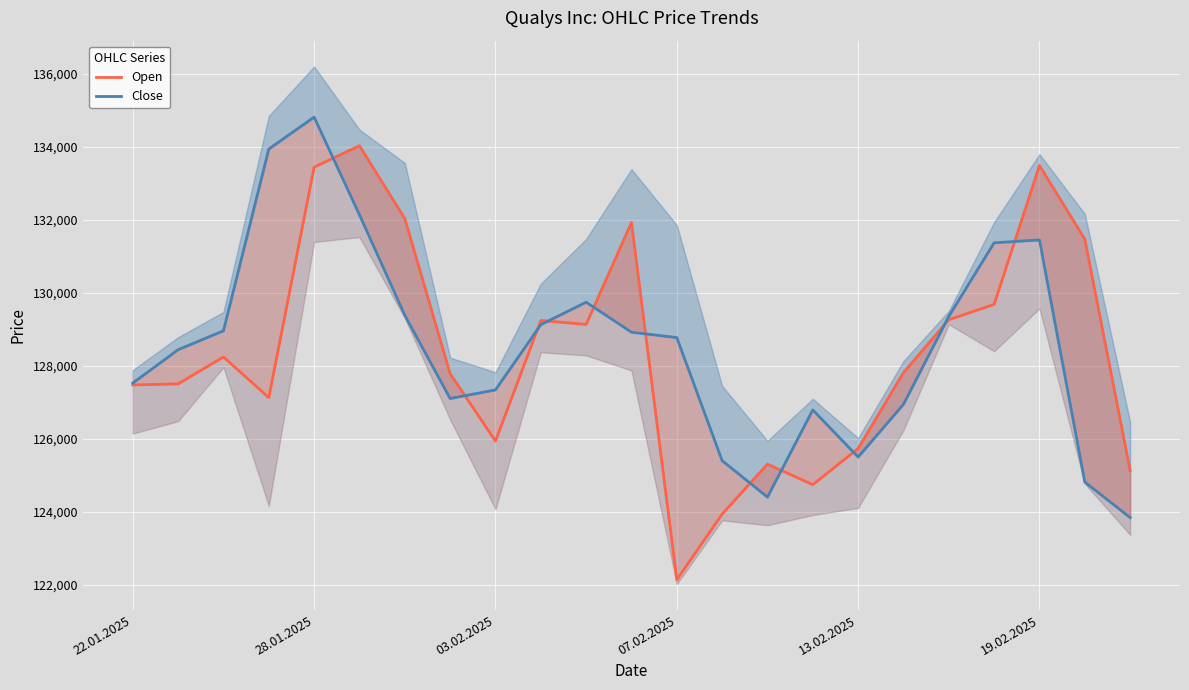

How many times do Open and Close cross each other?

11